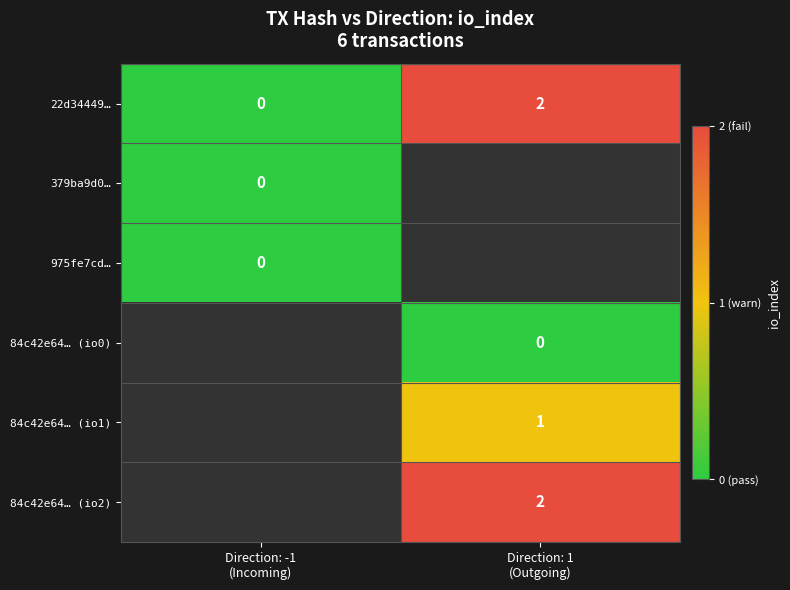

Which has a higher value, Direction: -1
(Incoming) or Direction: 1
(Outgoing)?

Direction: 1
(Outgoing)